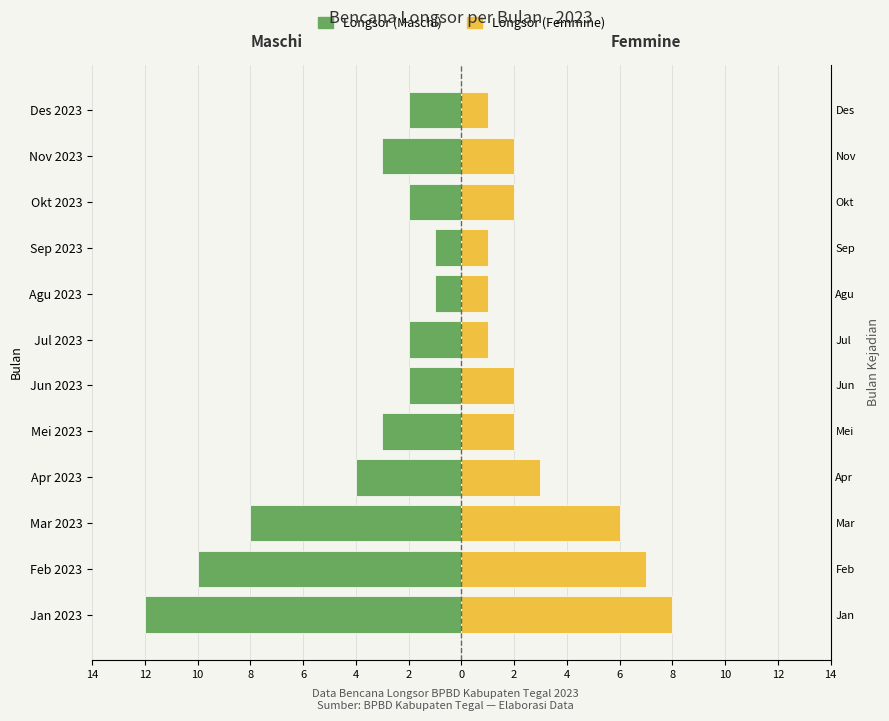

What is the average value of the Longsor (Femmine) series?

3